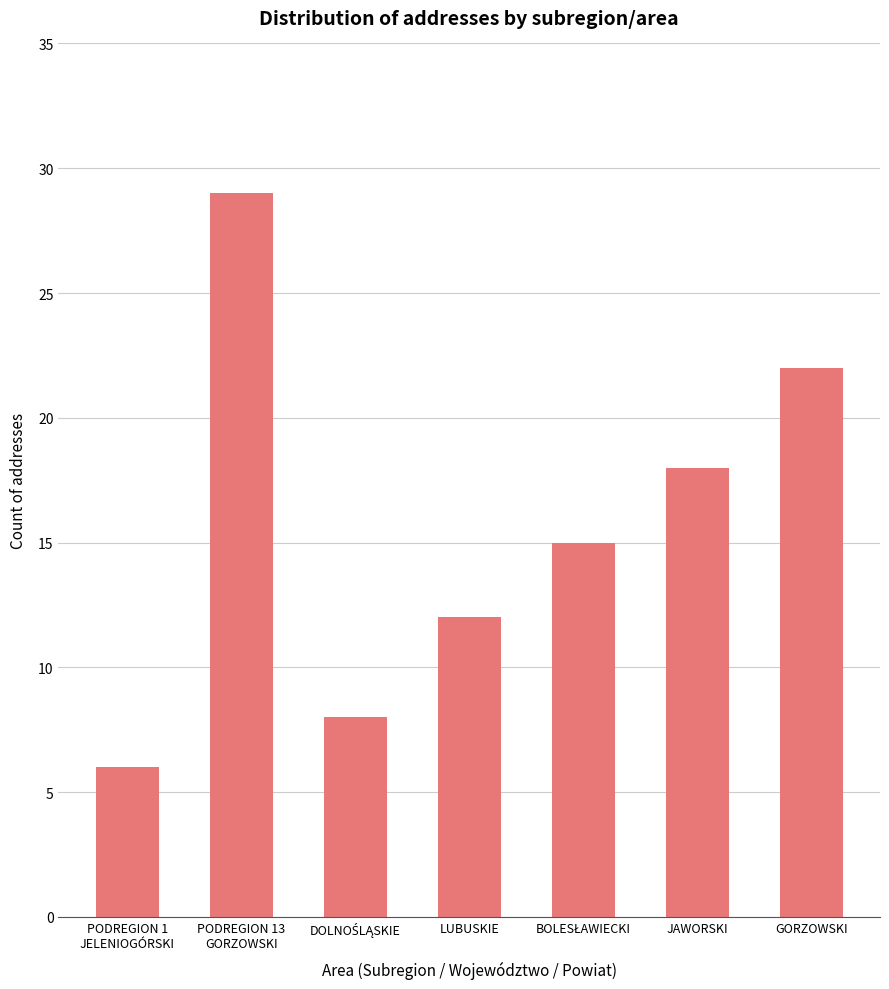

The value at JAWORSKI is 18. True or false?

True